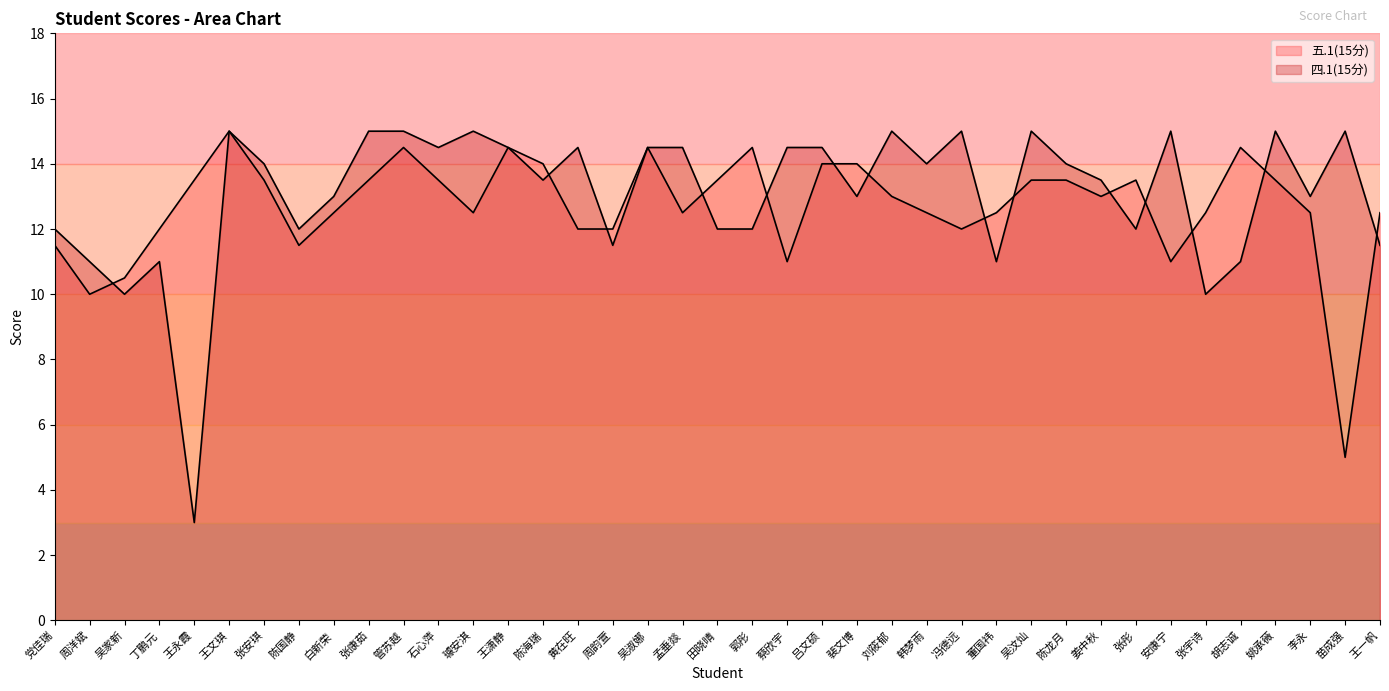

How many interior local valleys does the 五.1(15分) series have?

9